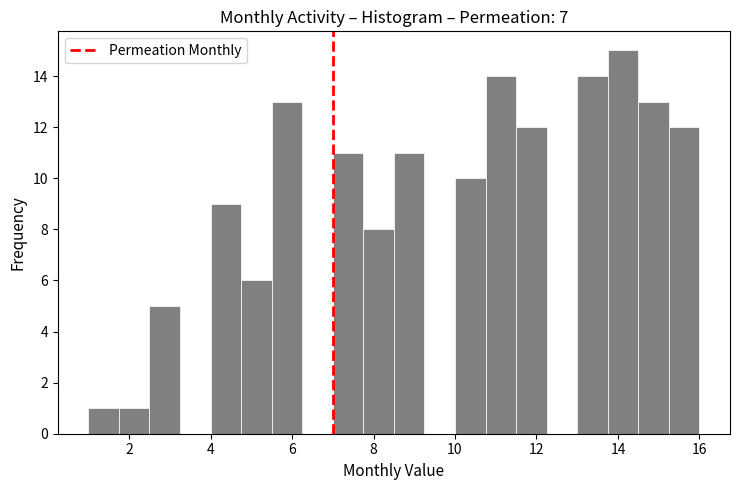

Read against the x-axis, roughly where is the centre of the tallest bar?

14.2